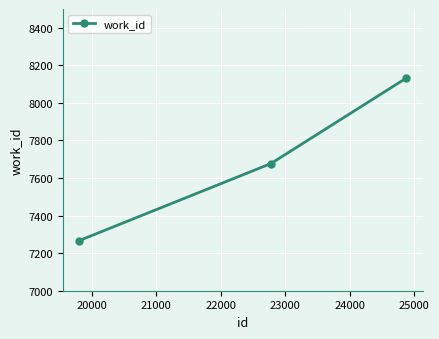

Count the number of data series in this chart.

1